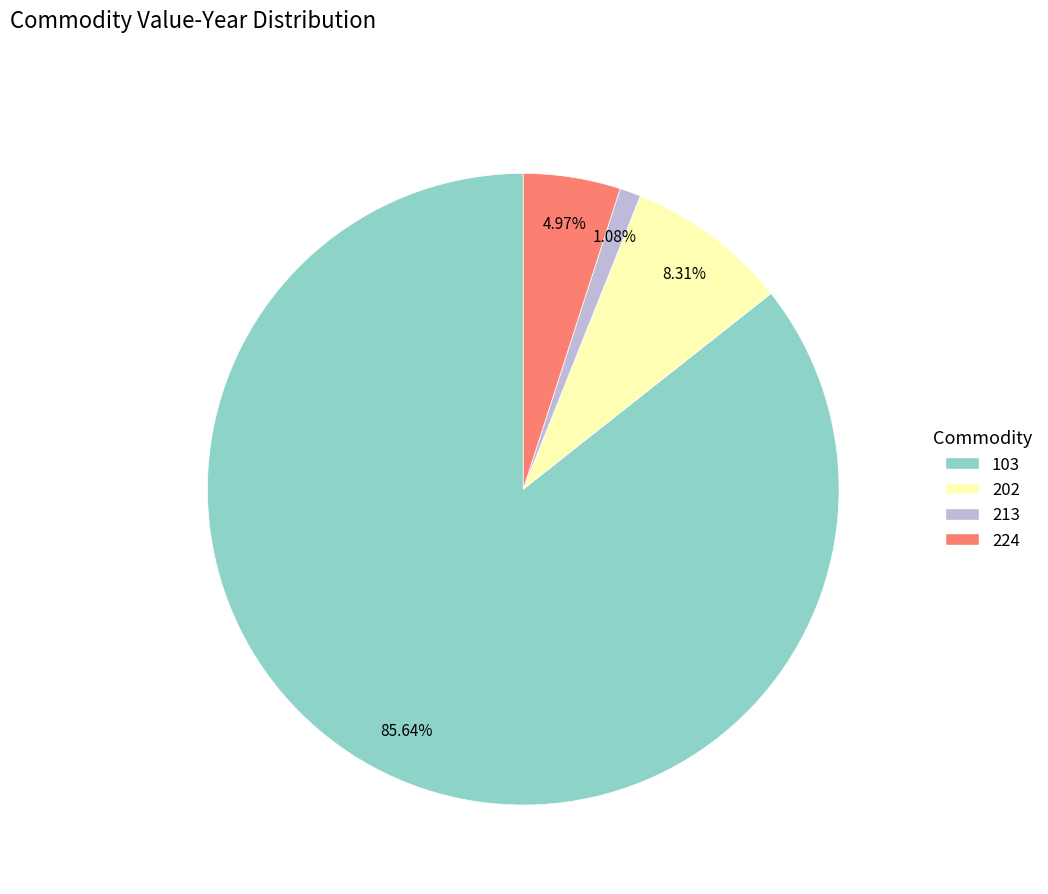

True or false: 103 accounts for 92% of the total.

False